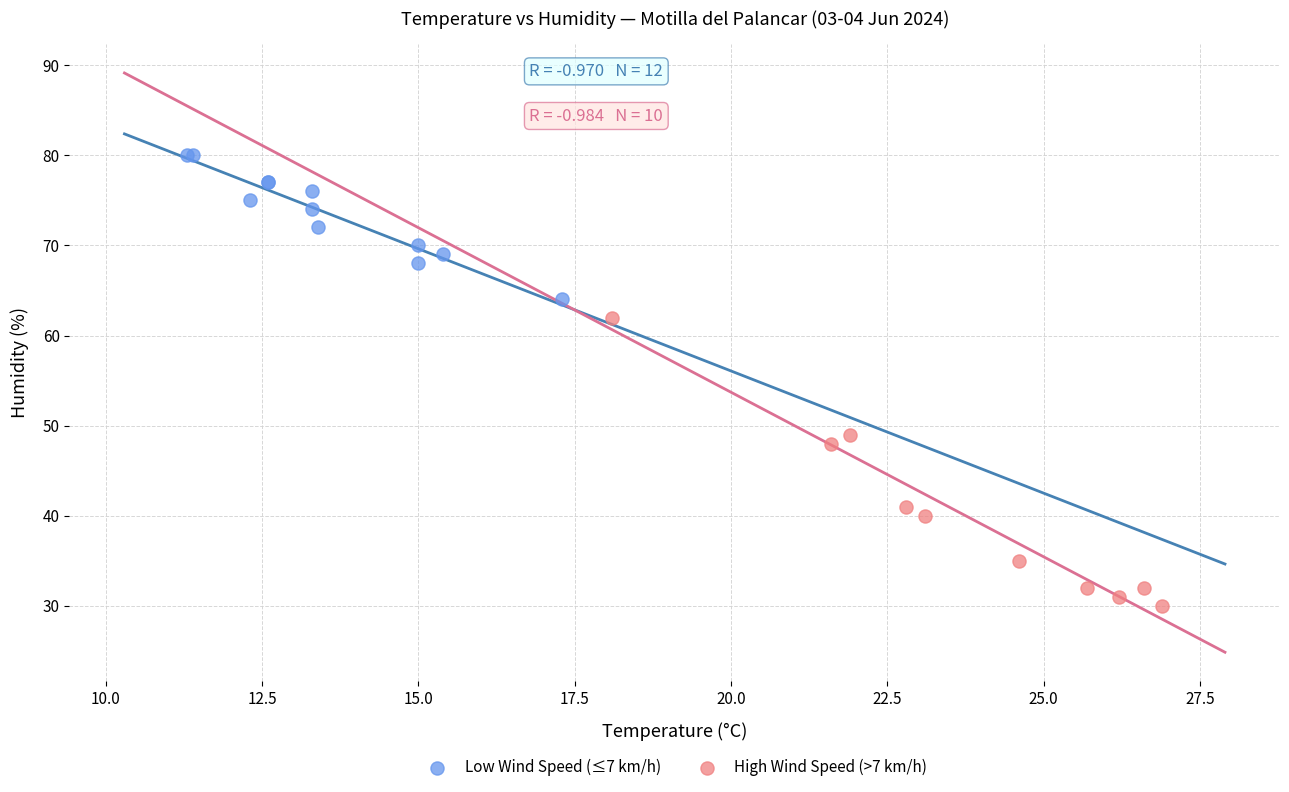

Which series contains the highest Y value?

Low Wind Speed (≤7 km/h)